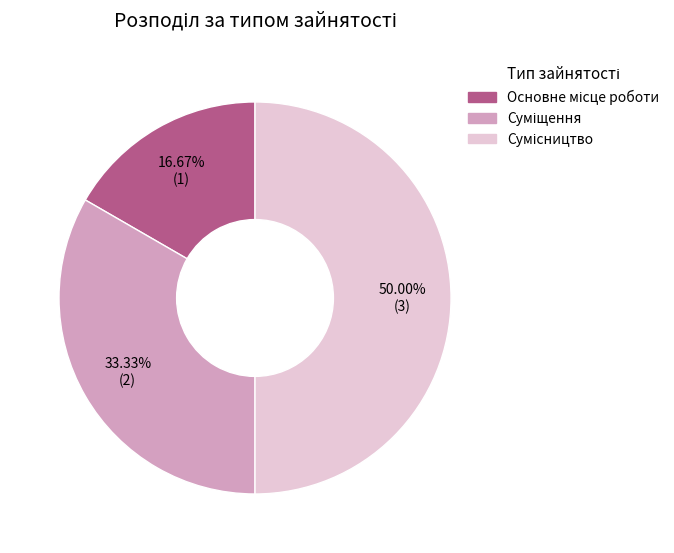

To the nearest percent, what is the average slice percentage?

33%